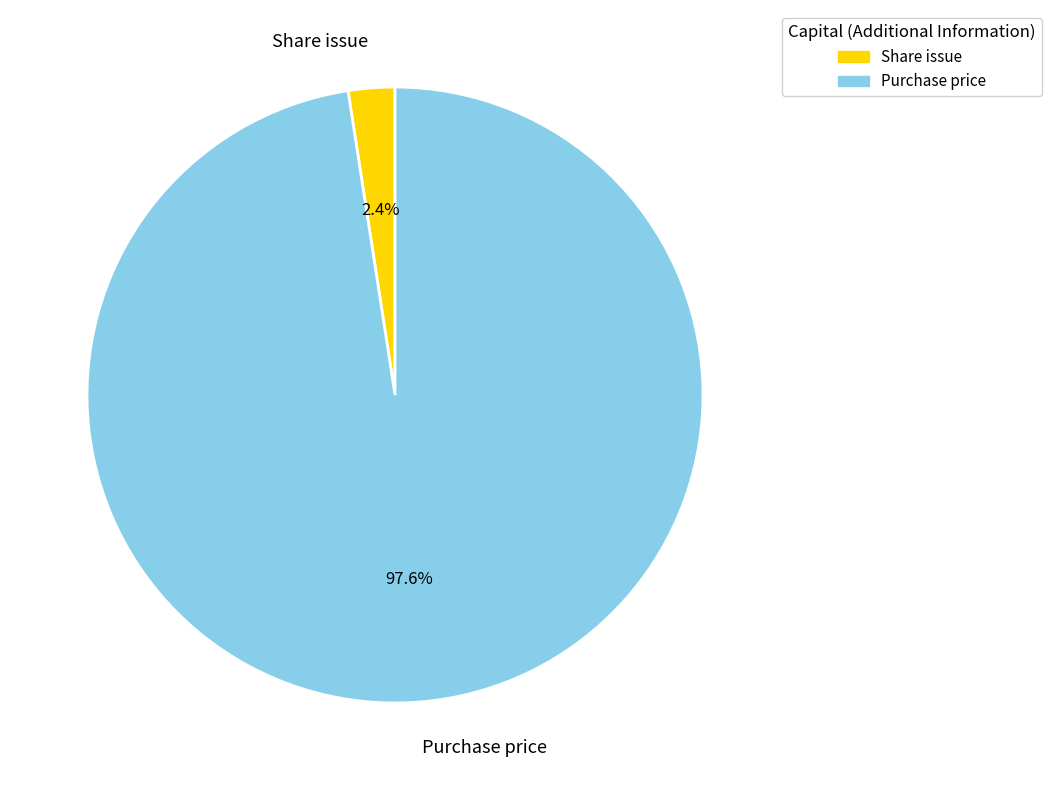

To the nearest percent, what portion does Purchase price represent?

98%